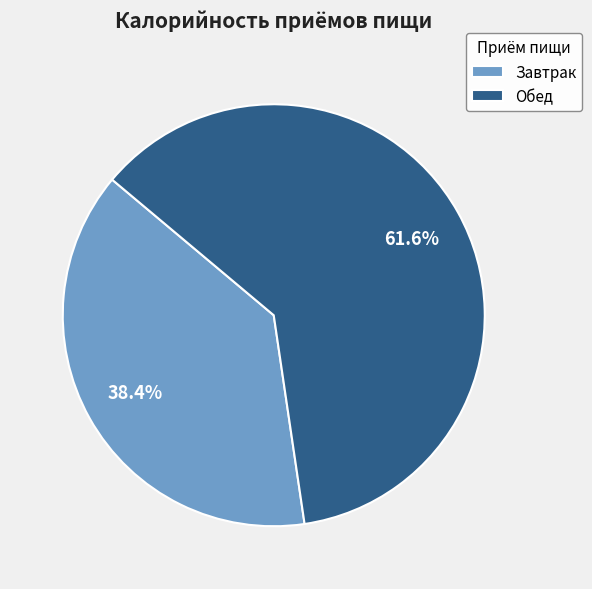

To the nearest percent, what percentage of the pie is Обед?

62%